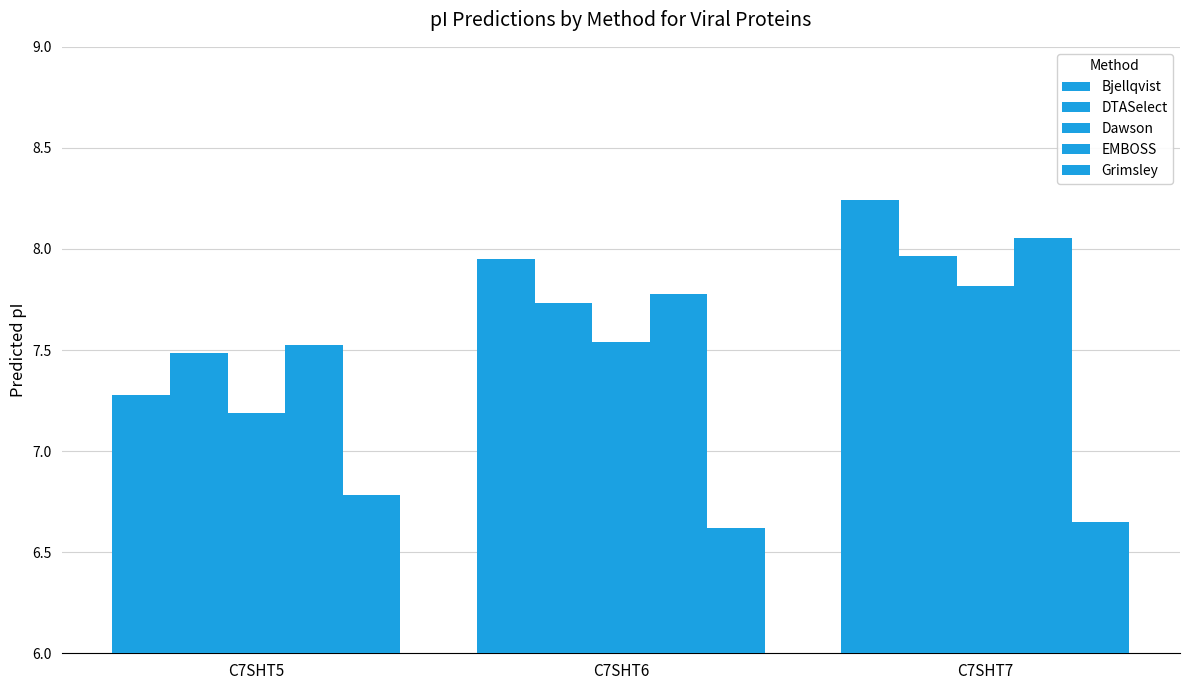

True or false: EMBOSS has a value of 7.8 at C7SHT6.

True